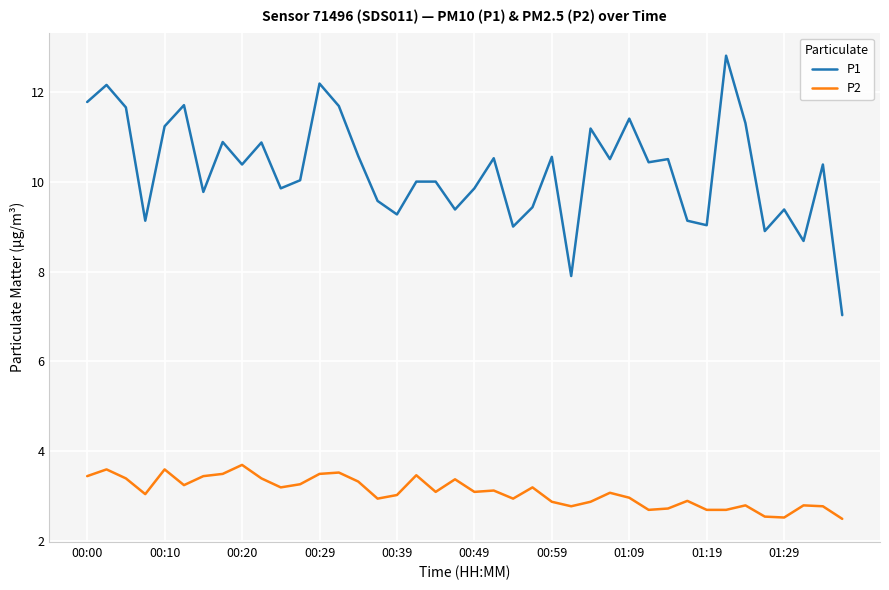

Which series has the largest total across all categories?

P1